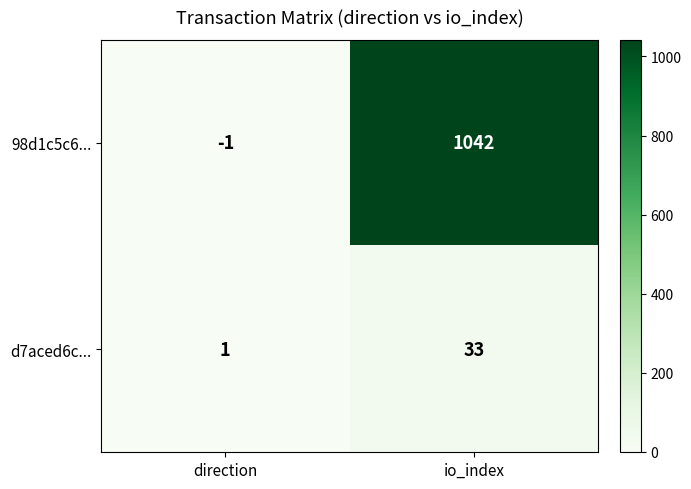

List the series in order of their peak value, lowest first.

d7aced6c..., 98d1c5c6...